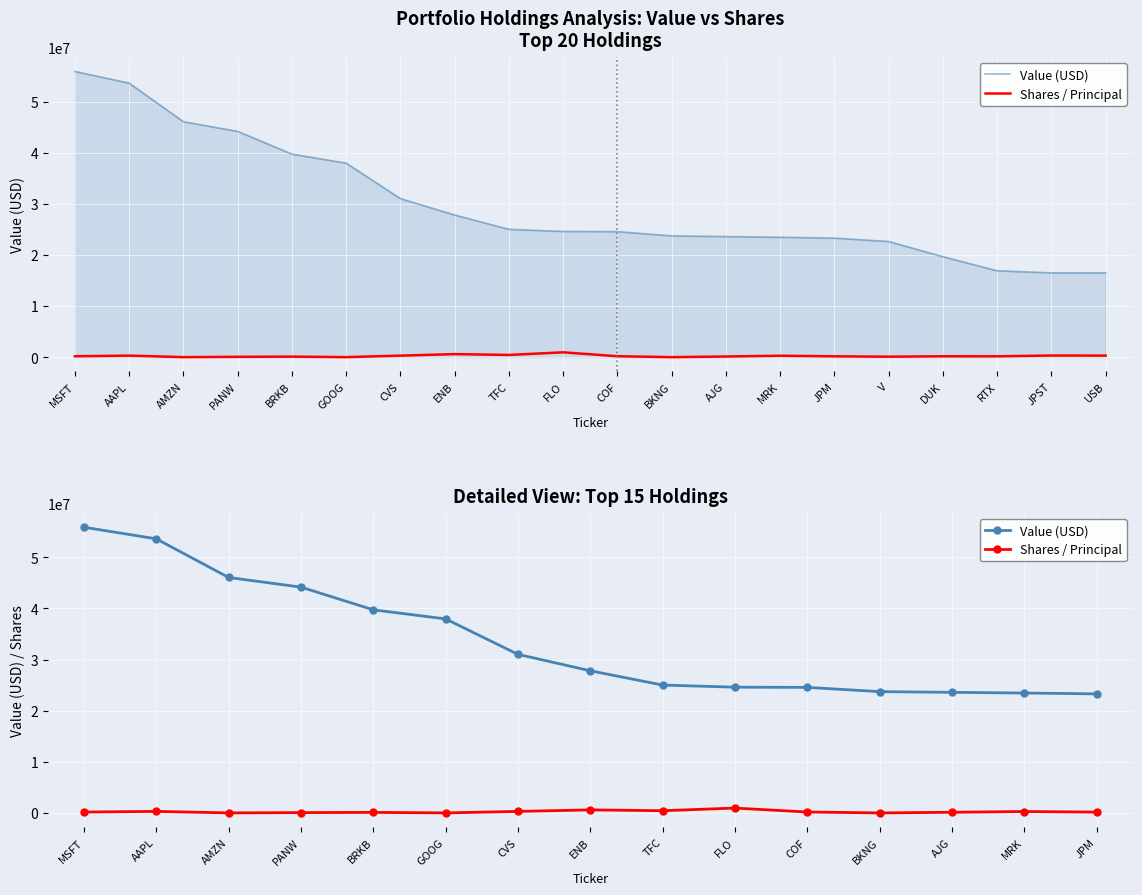

True or false: Value and Shares cross at least once.

False